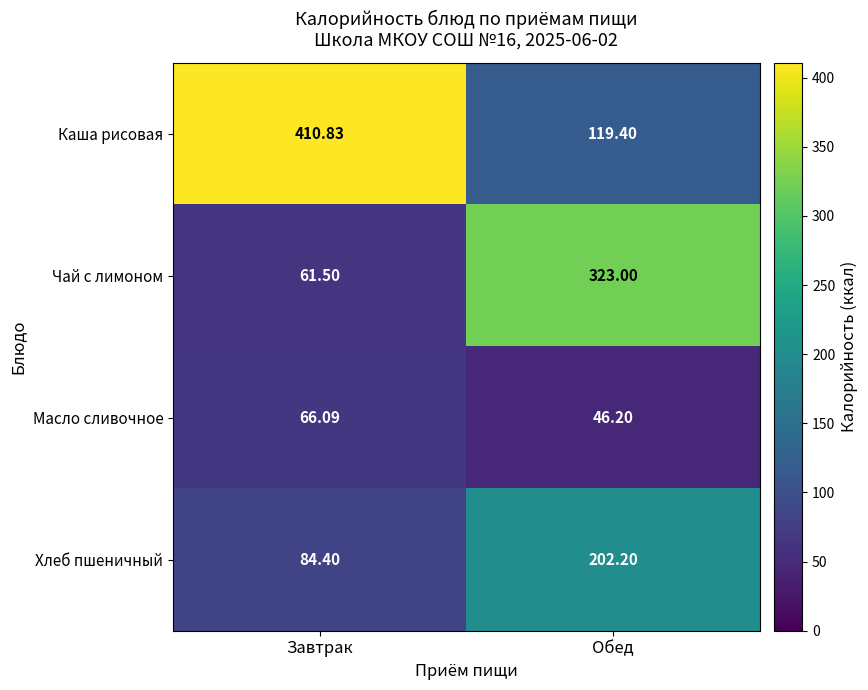

What is the smallest value displayed?

46.2